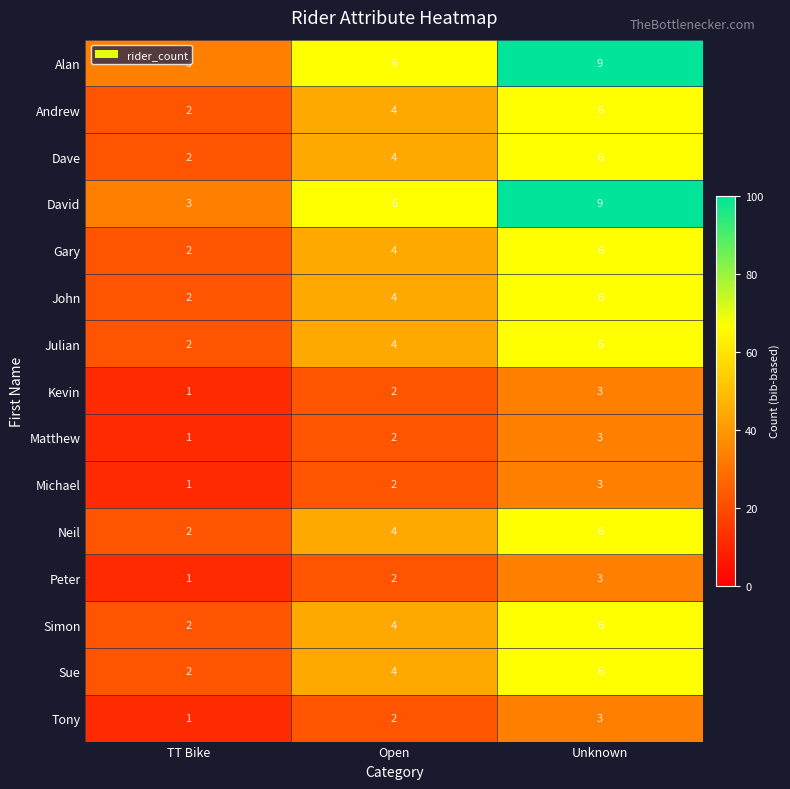

What is the total value across all series at TT Bike?

27